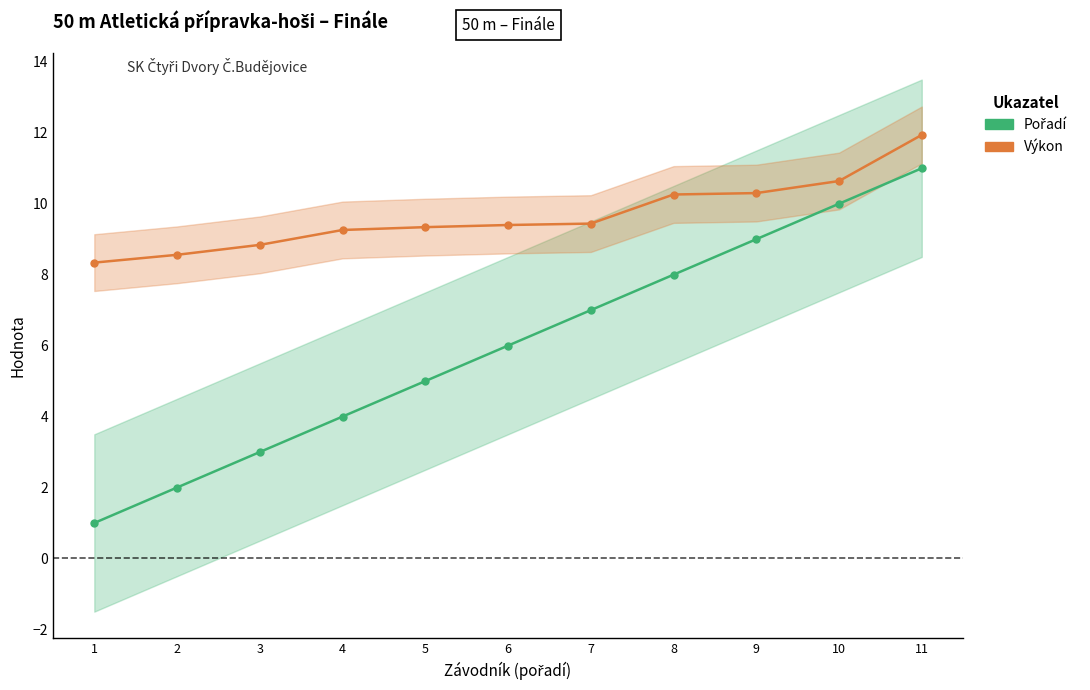

How many lines are shown in the chart?

2